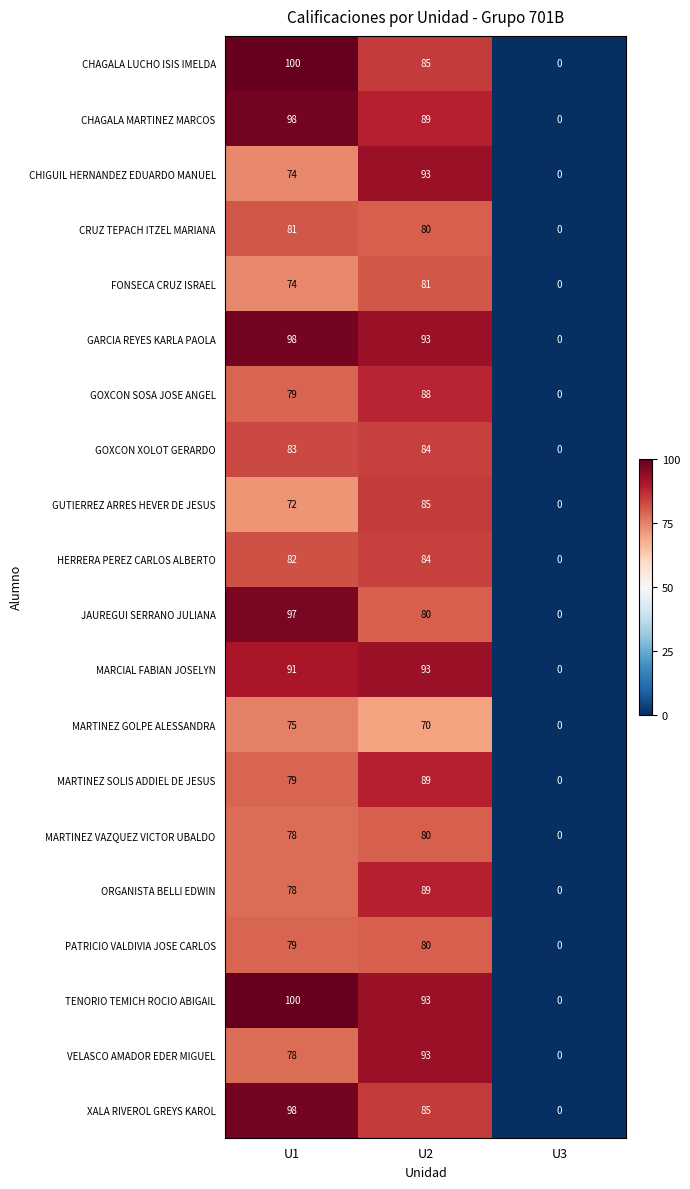

What is the sum of the PATRICIO VALDIVIA JOSE CARLOS values at U2 and U1?

159